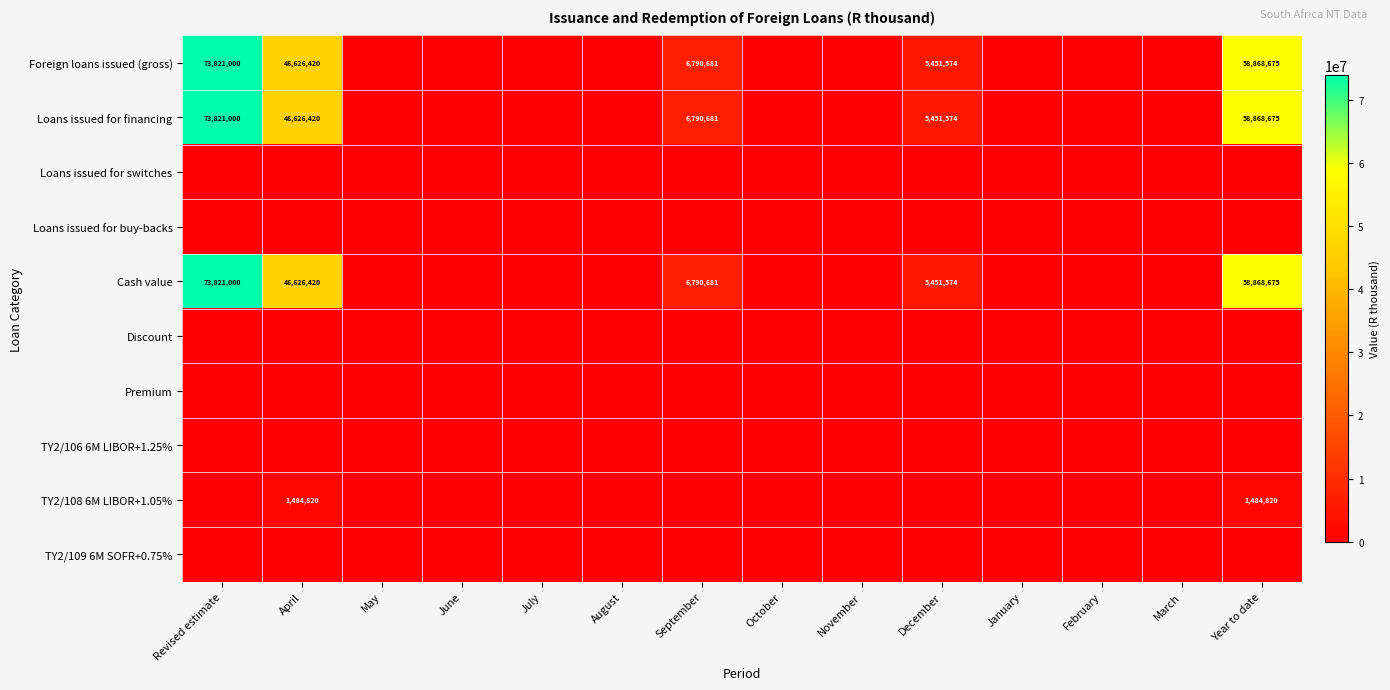

Rank the categories by TY2/109 6M SOFR+0.75% value from lowest to highest.

Revised estimate, April, May, June, July, August, September, October, November, December, January, February, March, Year to date